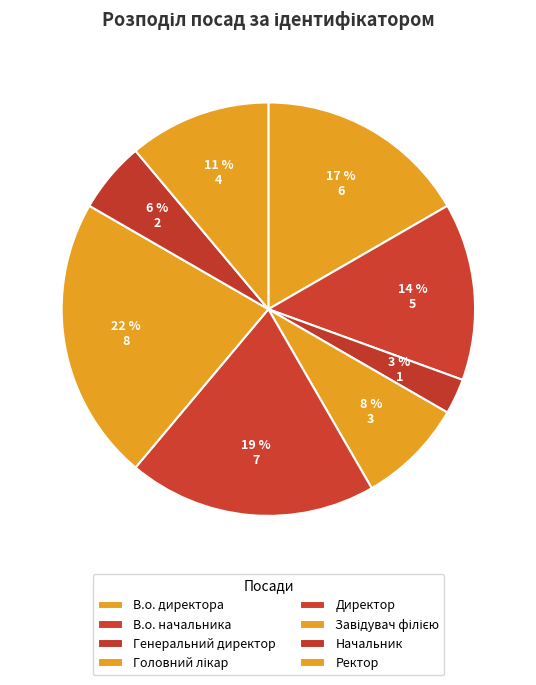

How many segments does this pie chart have?

8